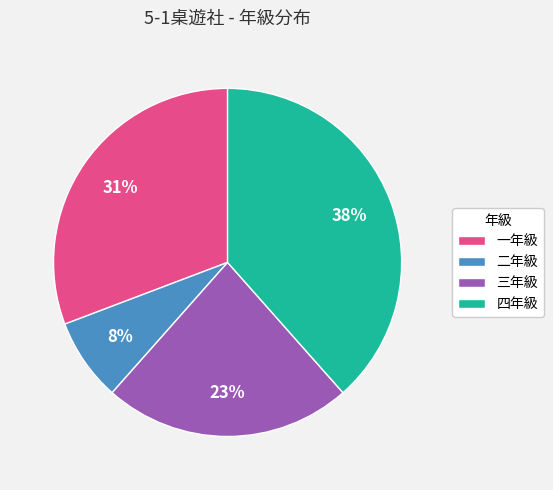

To the nearest percent, what percentage of the pie is 四年級?

38%